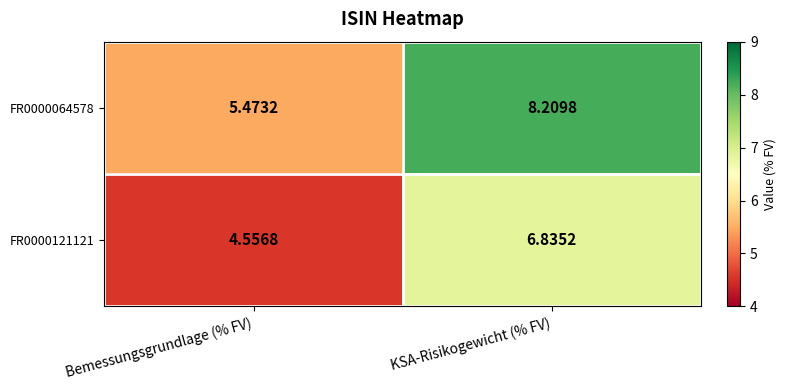

At which category is the sum across all series the highest?

KSA-Risikogewicht (% FV)